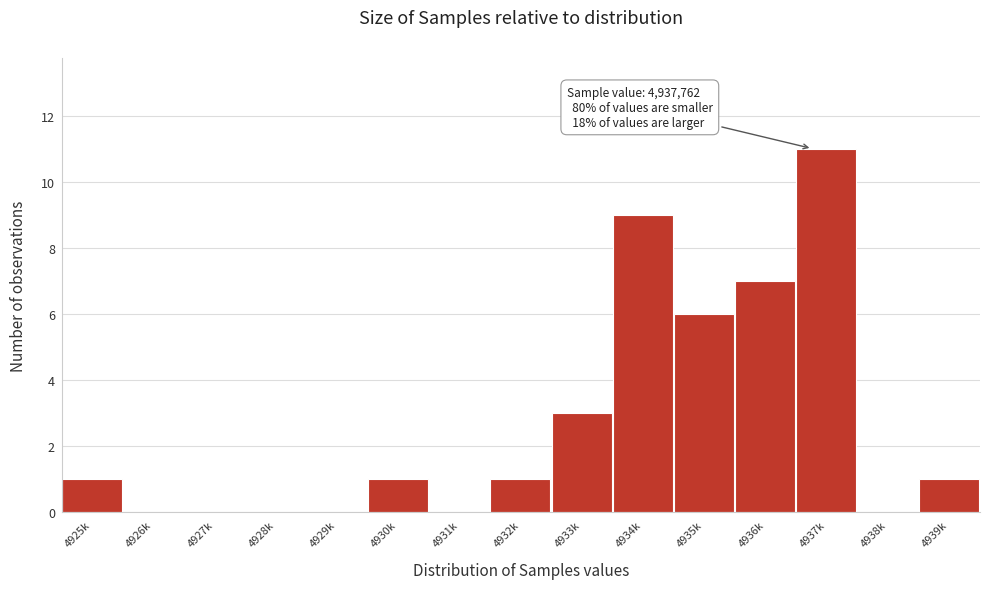

Reading right to left, what are all the values shown in this chart?

4939k=1	4938k=0	4937k=11	4936k=7	4935k=6	4934k=9	4933k=3	4932k=1	4931k=0	4930k=1	4929k=0	4928k=0	4927k=0	4926k=0	4925k=1